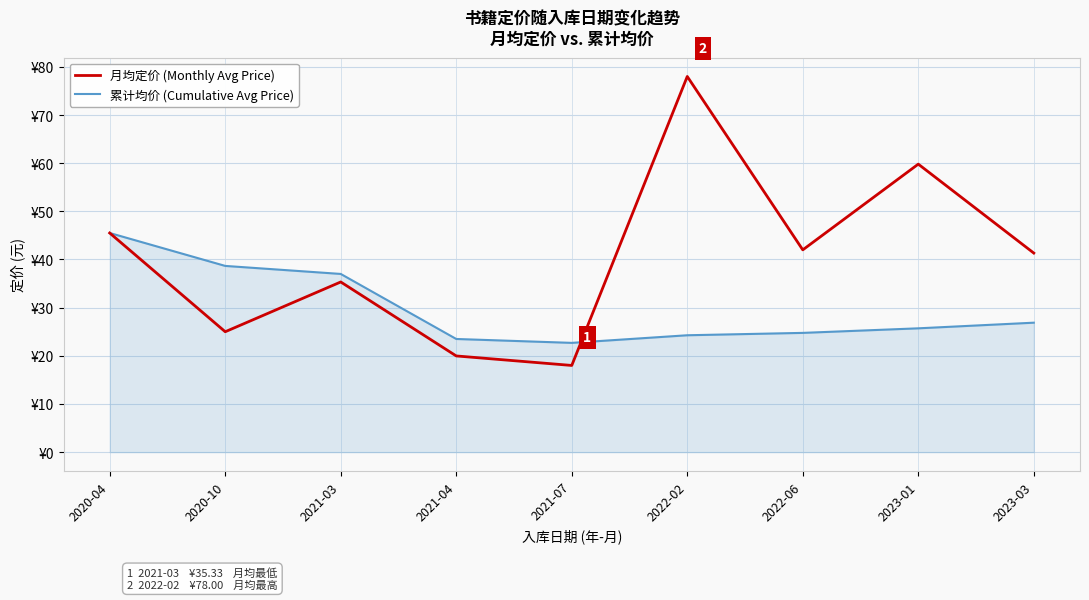

Which category has the lowest value across all series?

2021-07